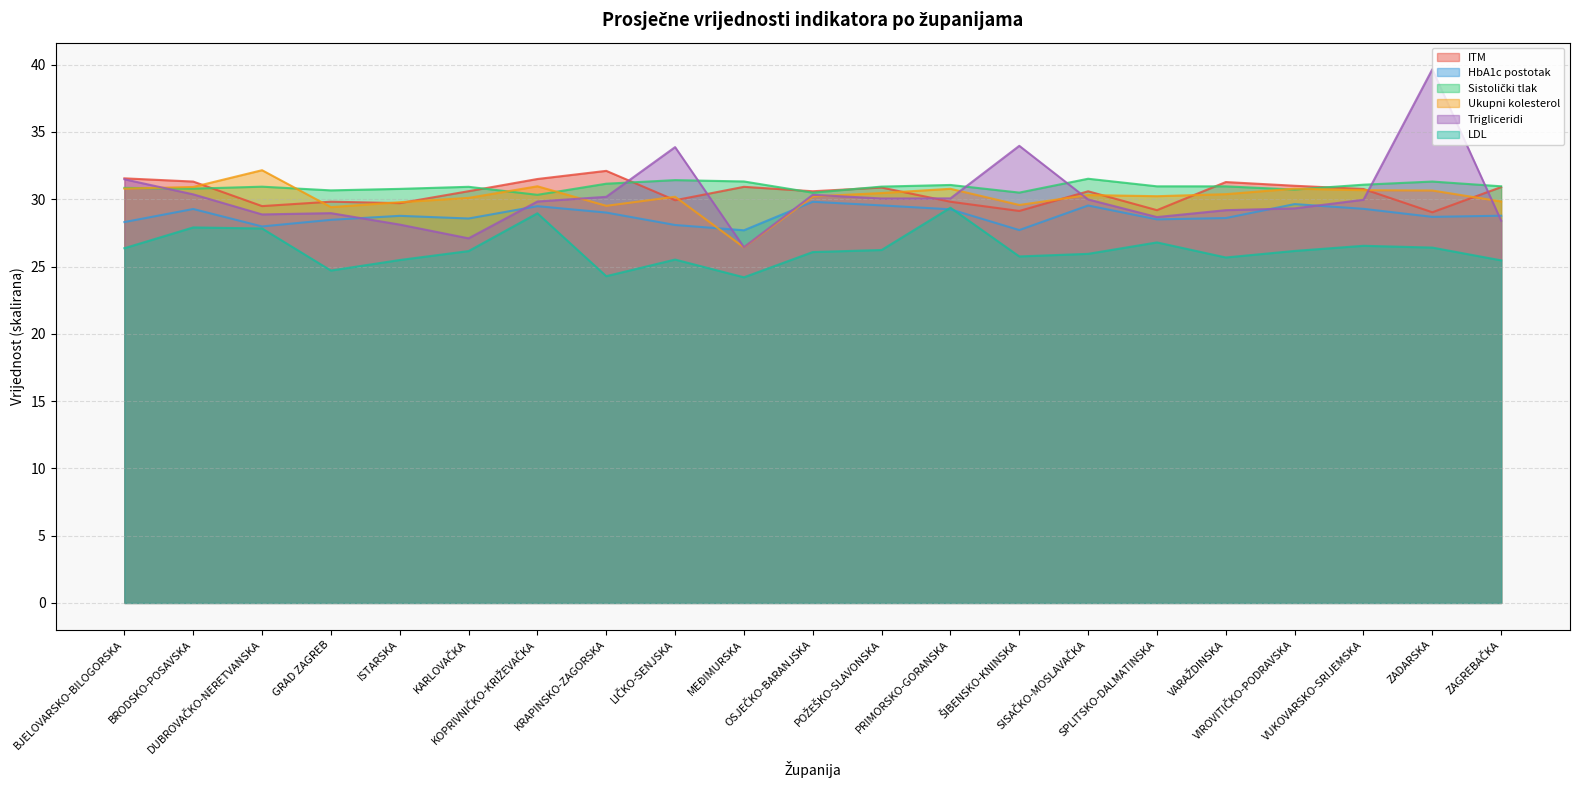

Which series ends up on top after the final intersection of Ukupni kolesterol and Trigliceridi?

Ukupni kolesterol